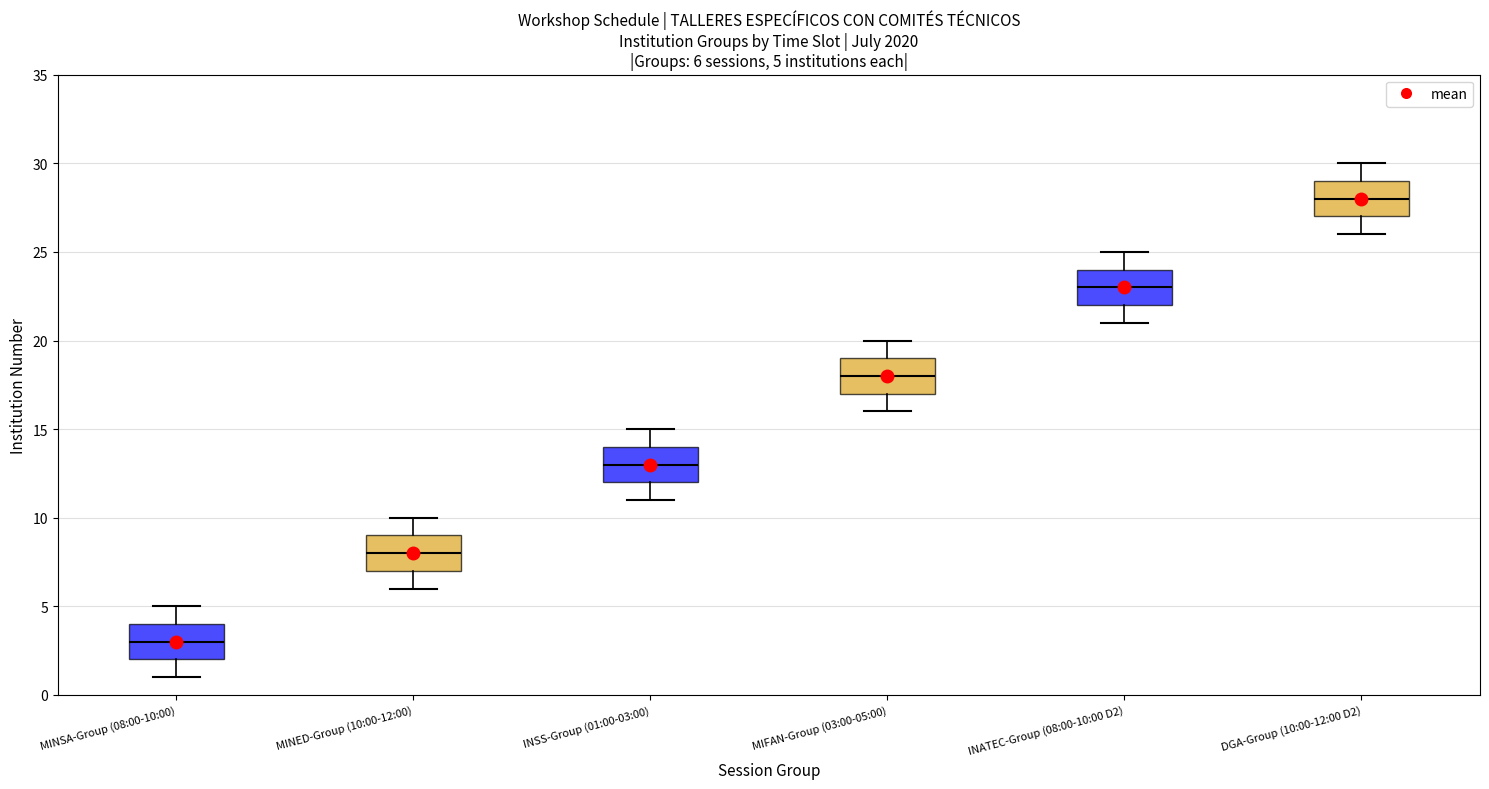

Which box's median line is the highest?

DGA-Group (10:00-12:00 D2)